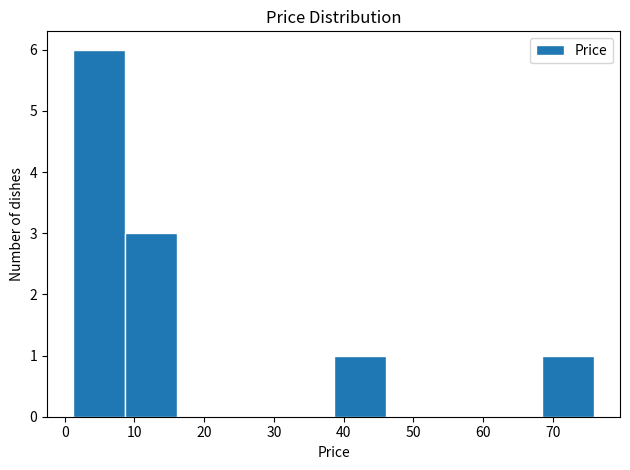

How tall is the bar that spans 1 to 9 on the x-axis? Neither the bar edges nor the heights are printed on the chart, so give them approximately, as read against the axes.

6